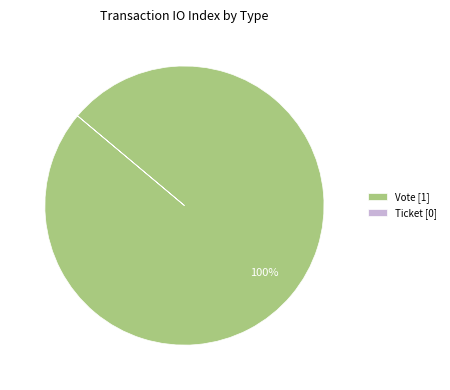

The Vote [1] slice represents 100% of the pie. True or false?

True